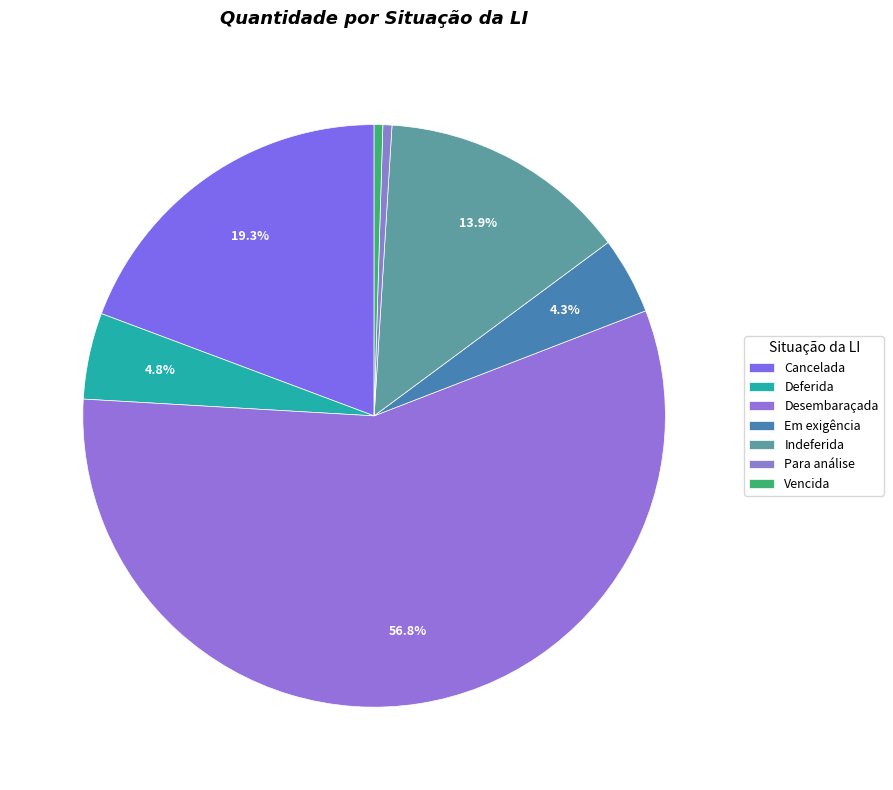

Rank the categories by value from lowest to highest.

Vencida, Para análise, Em exigência, Deferida, Indeferida, Cancelada, Desembaraçada